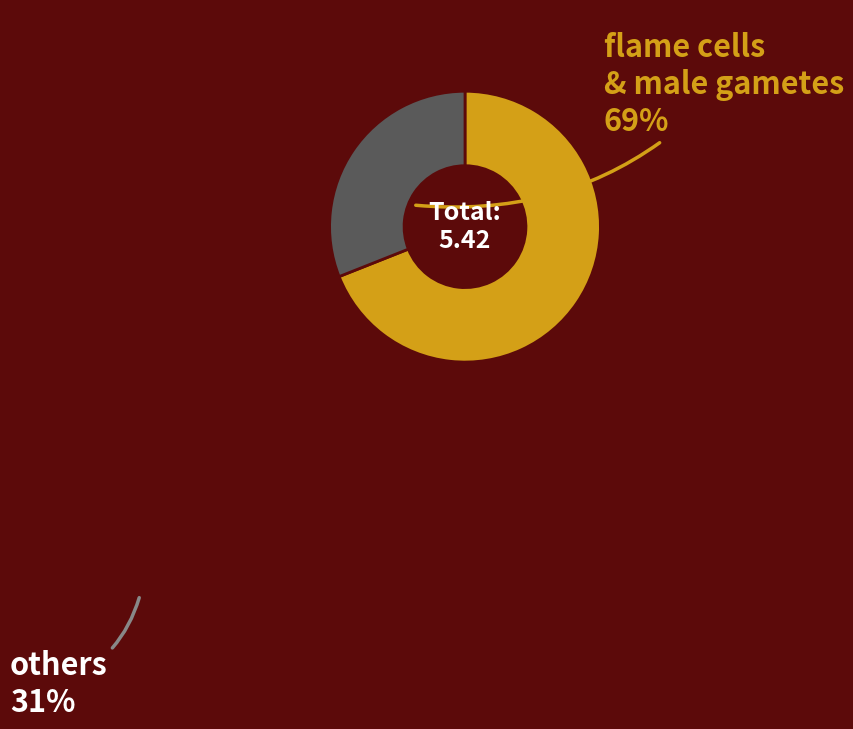

Is there a majority slice in this chart?

Yes